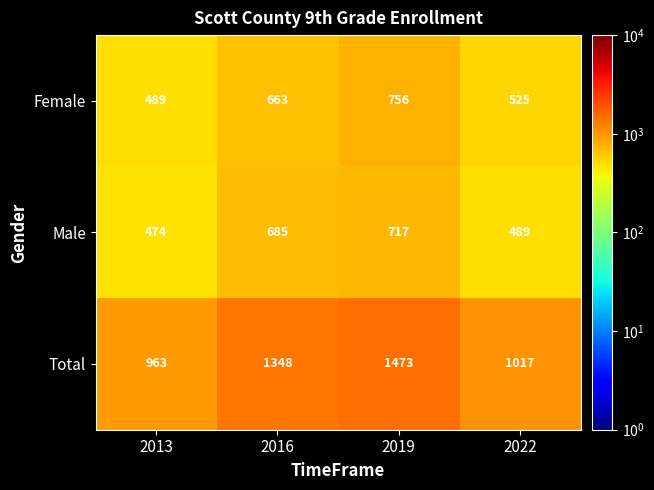

True or false: Total has a value of 1473 at 2019.

True